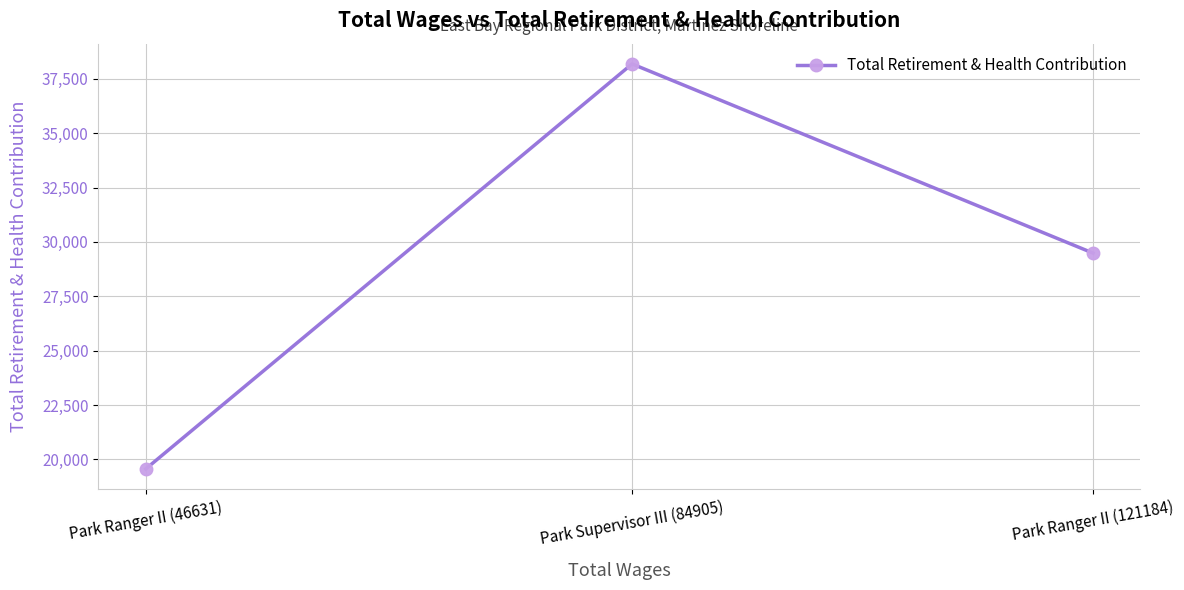

What is the difference between the values at Park Supervisor III (84905) and Park Ranger II (46631)?

18627